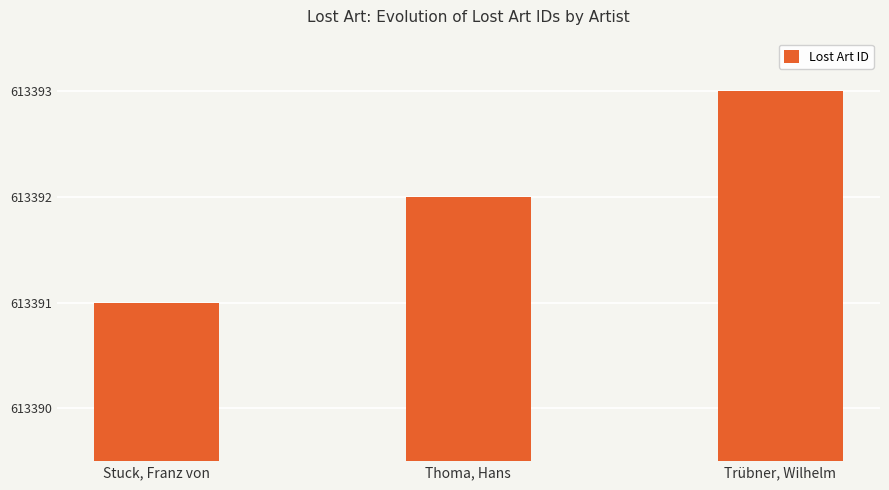

Rank the categories by value from highest to lowest.

Trübner, Wilhelm, Thoma, Hans, Stuck, Franz von